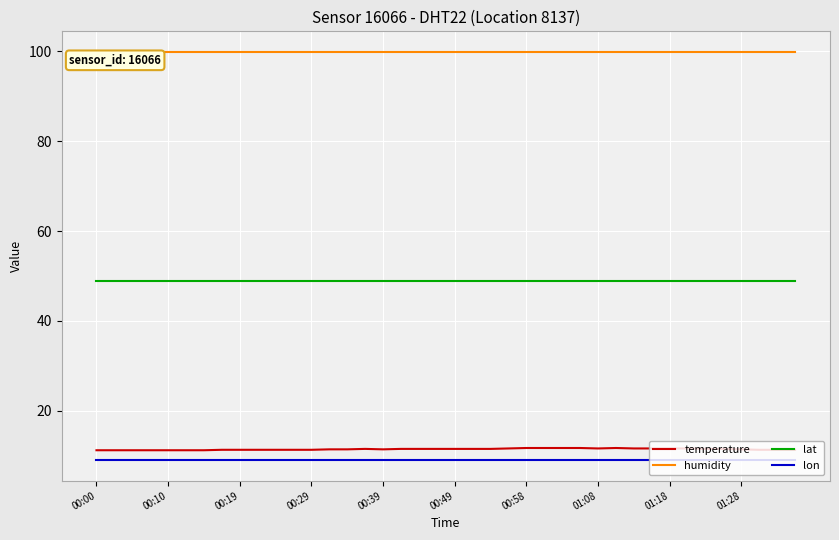

Which series has the largest range (max minus min)?

temperature